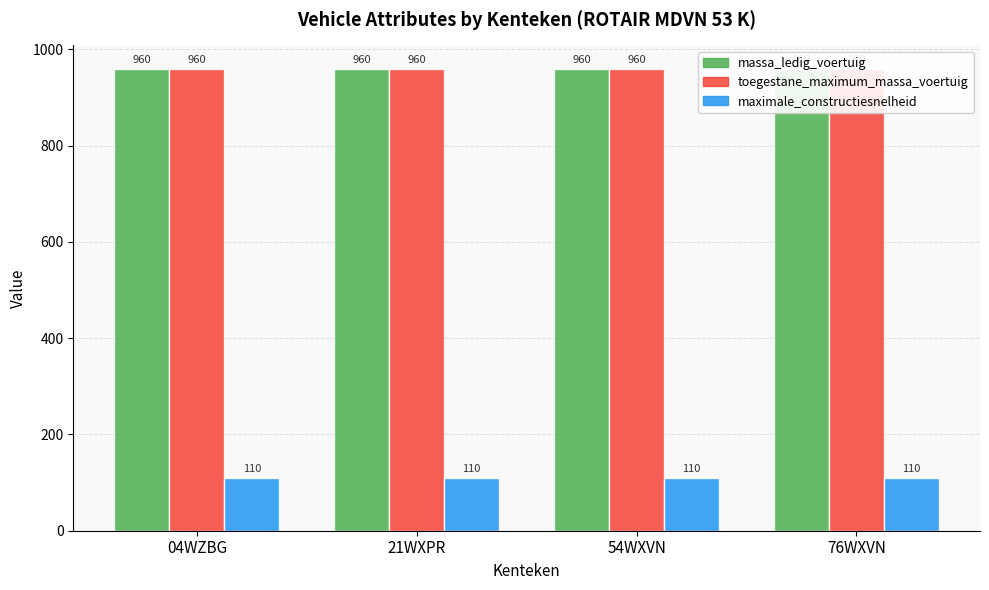

Which series has the largest total across all categories?

massa_ledig_voertuig